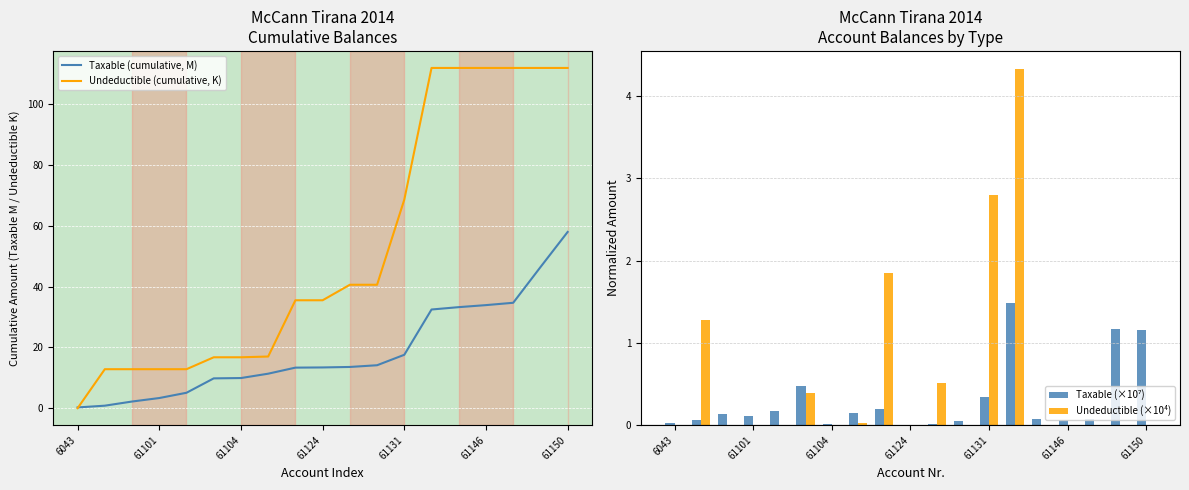

What is the highest value of the Undeductible (cumulative, K) series?

111.9